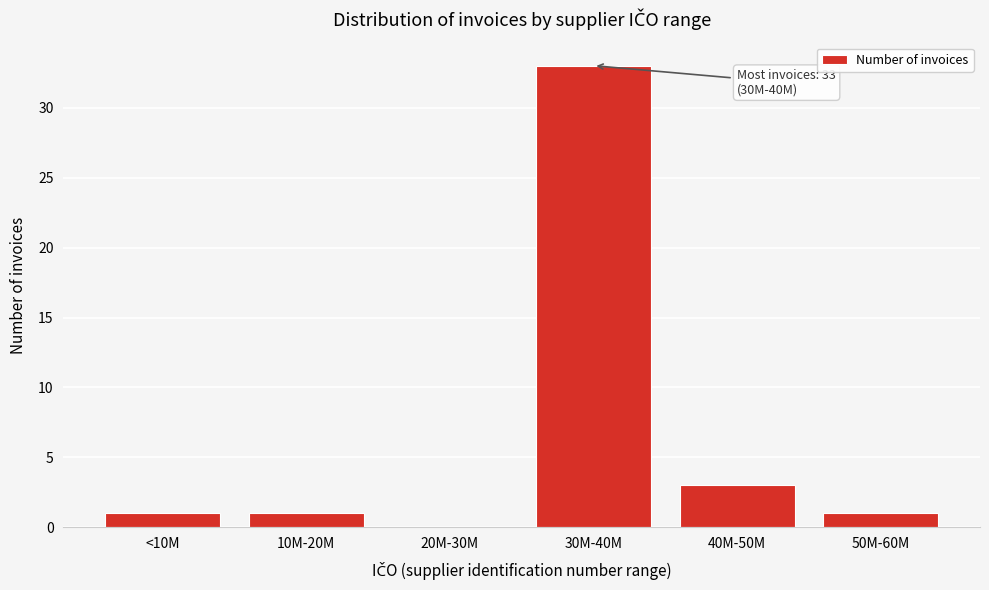

Reading left to right, what are all the values shown in this chart?

<10M=1	10M-20M=1	20M-30M=0	30M-40M=33	40M-50M=3	50M-60M=1